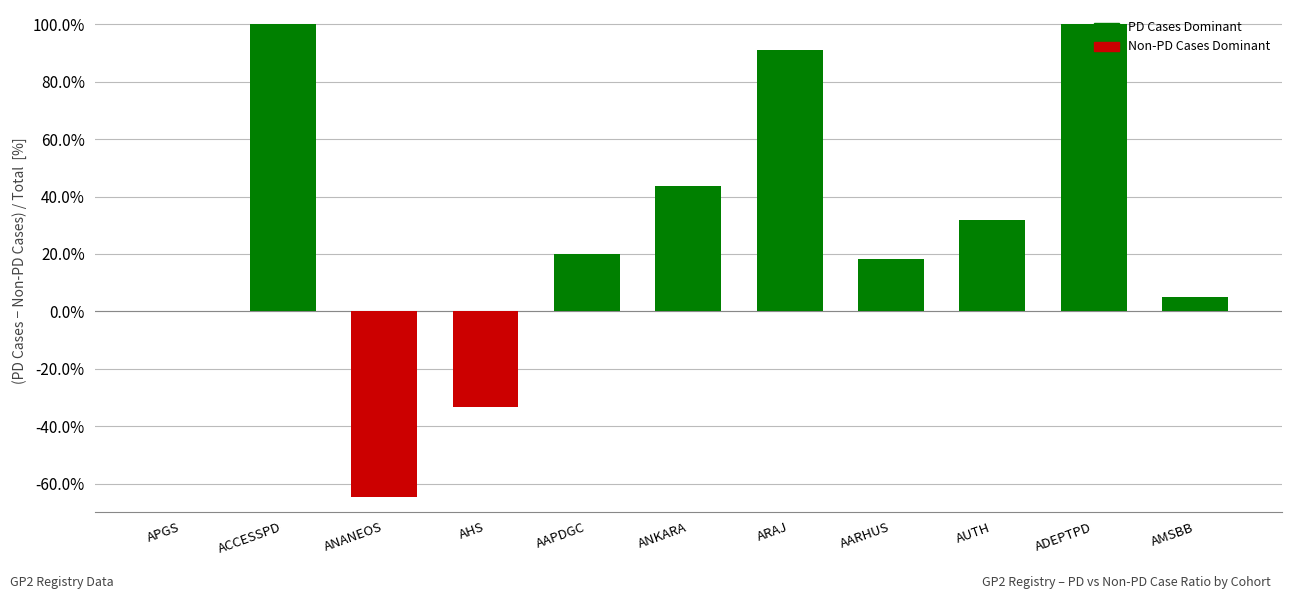

Read the value at AAPDGC.

20.0